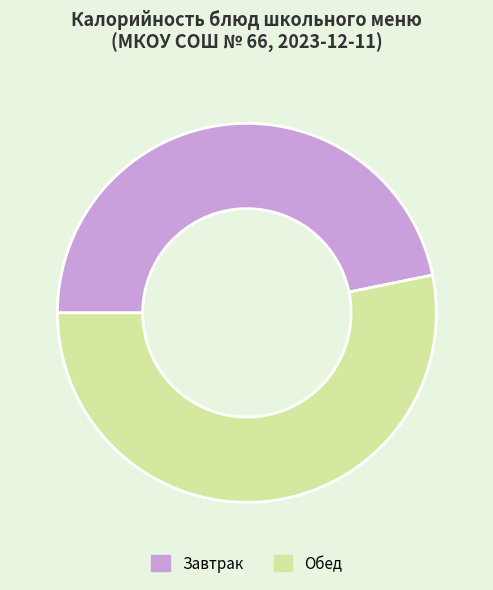

Does any single category account for the majority?

Yes